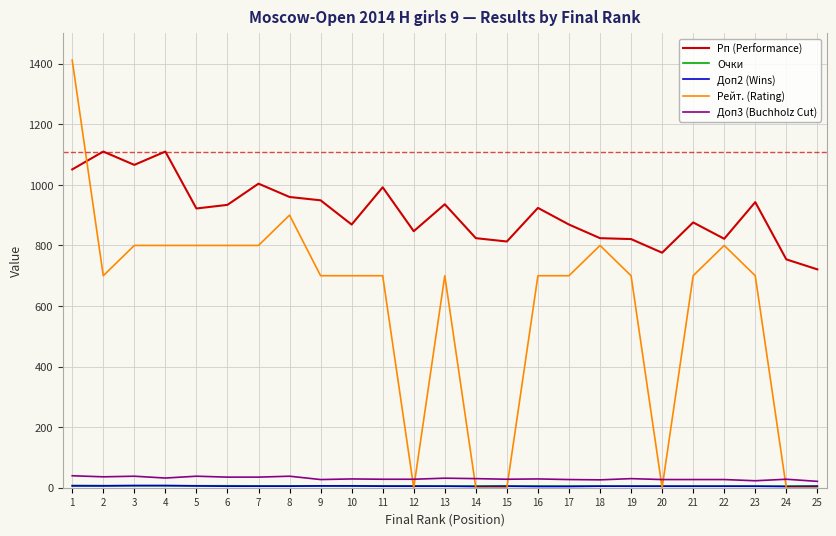

True or false: Доп3 (Buchholz Cut) has more than 0 interior local peaks.

True